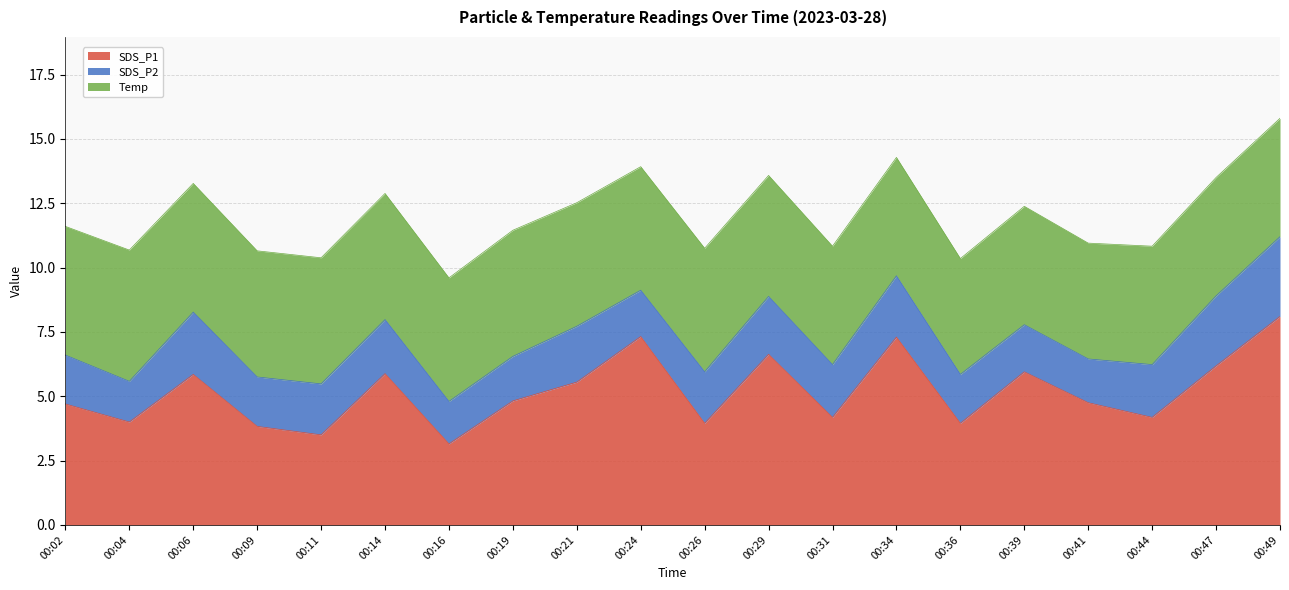

What is the value of the Temp point at the 18th from the left?

4.6